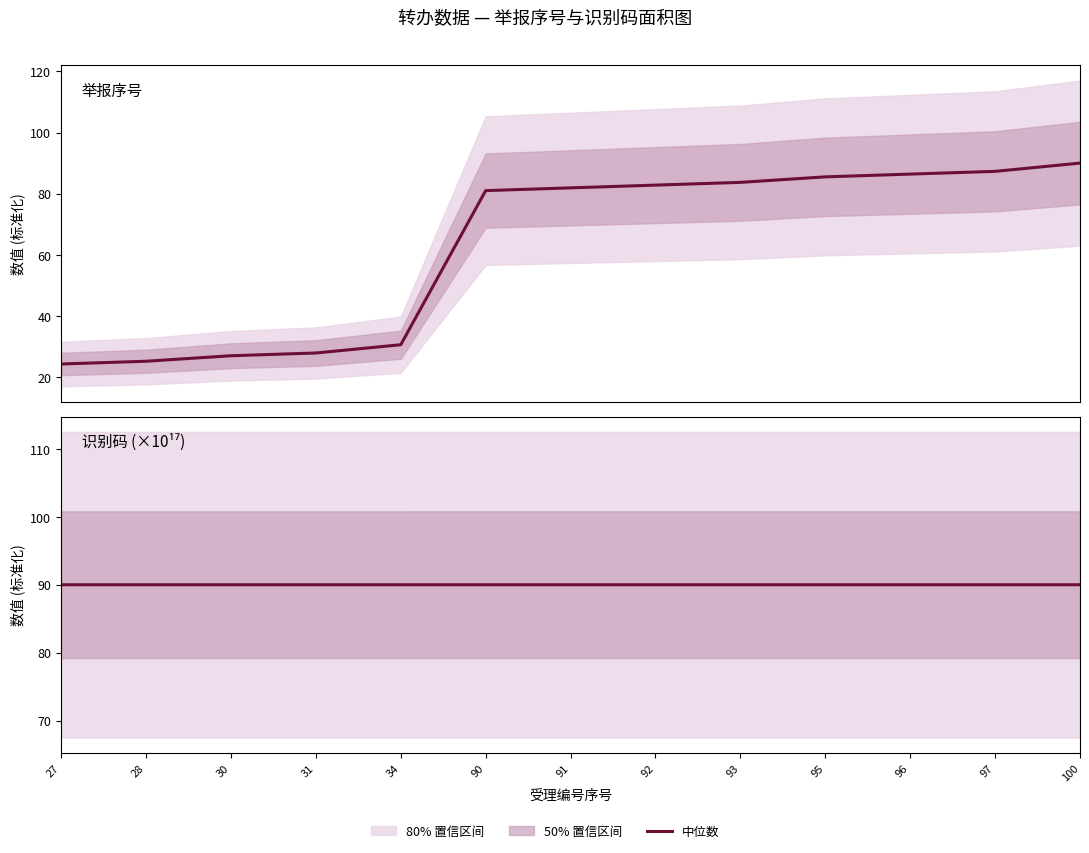

Which series has the widest spread of values?

序号